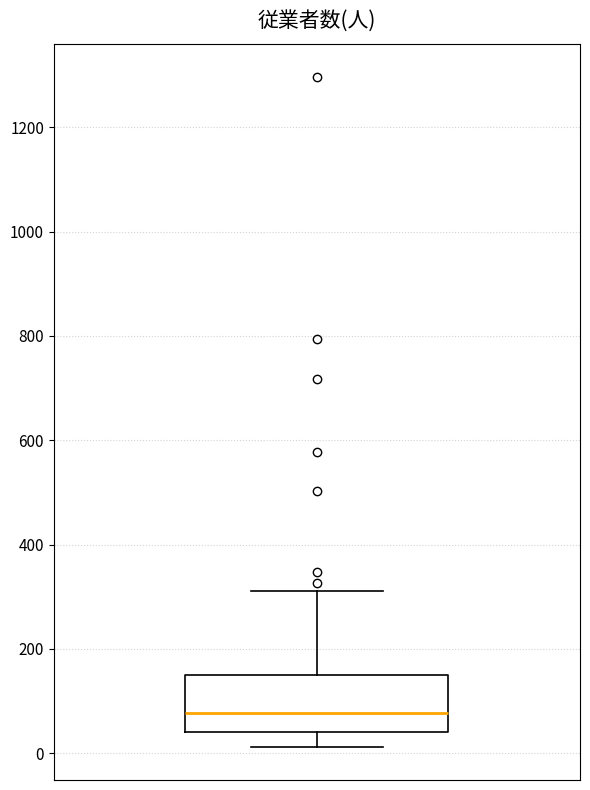

Transcribe this box plot: give where the median line is, the range the box spans, and where the two whiskers end, as read against the y-axis. The values are not printed on the chart, so give them approximately, as read against the axis.

median 80, box 40 to 140, whiskers 20 to 320